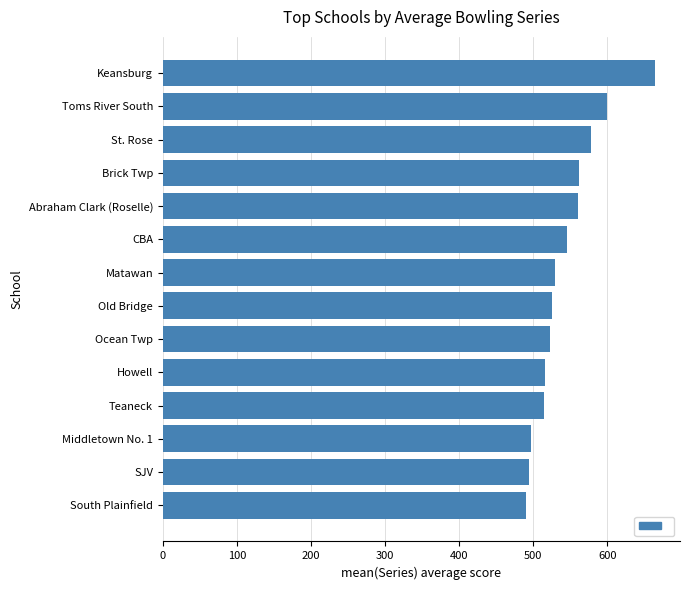

Read the value at Brick Twp.

562.0